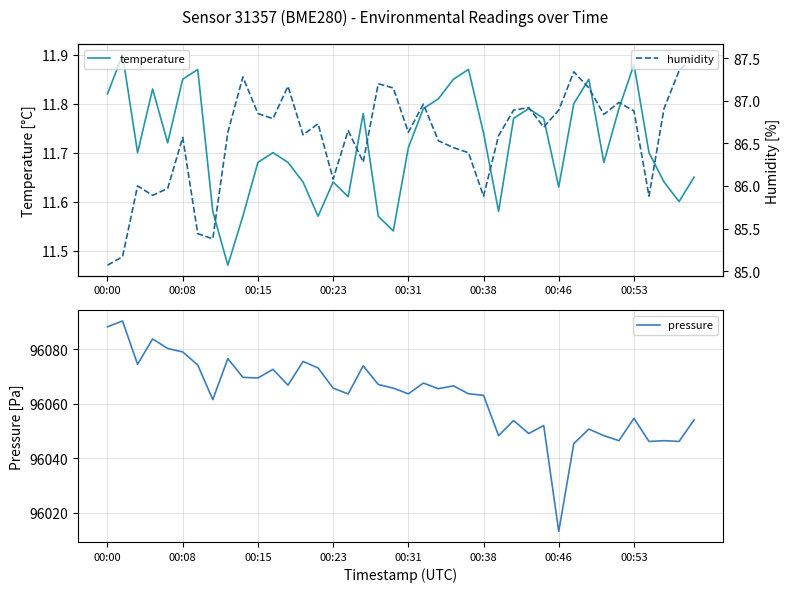

Which category has the lowest value in the pressure series?

00:46